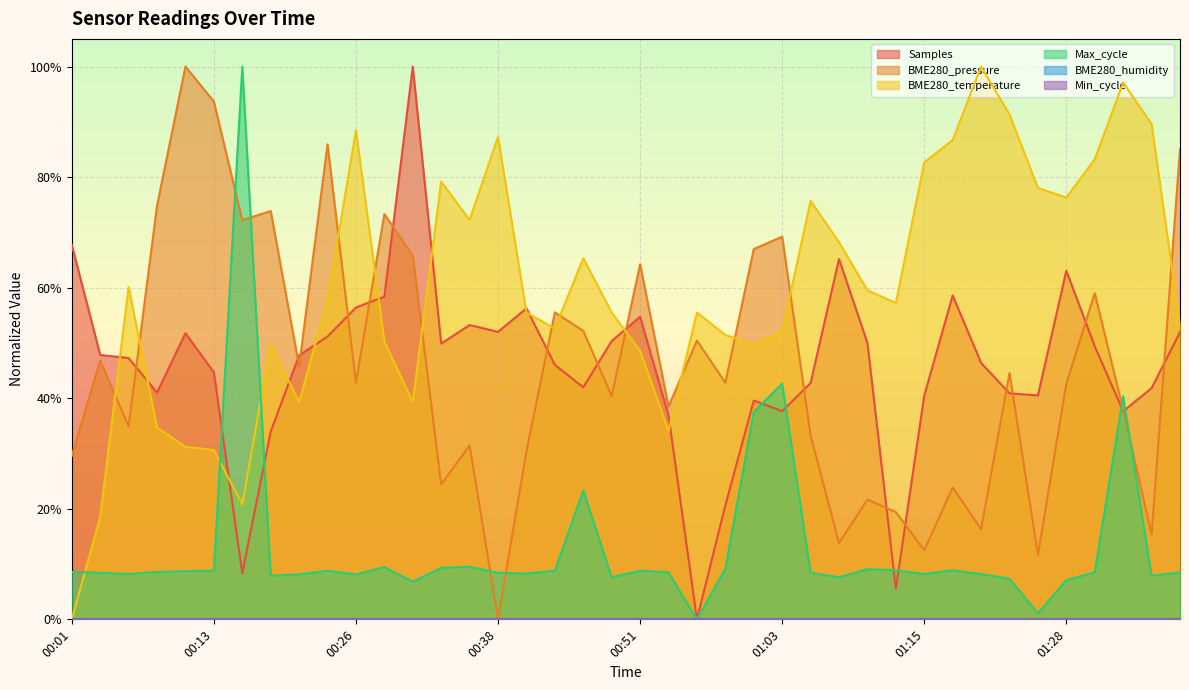

Which category has the lowest value across all series?

00:56